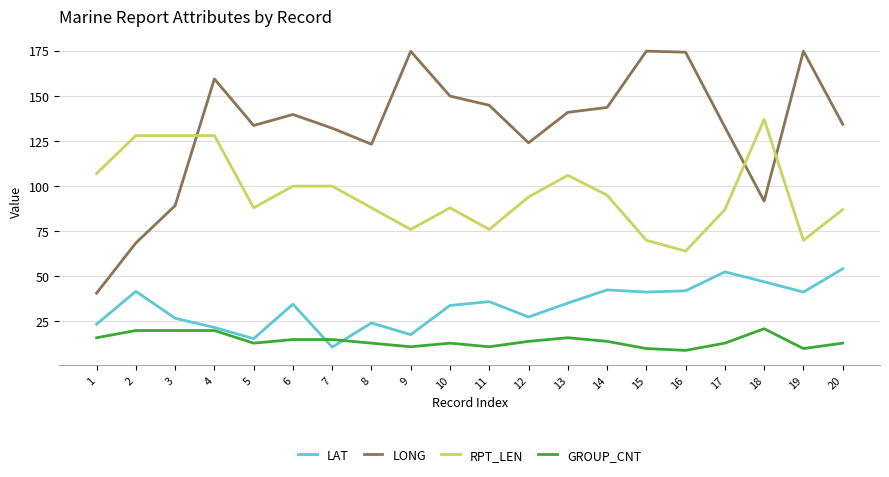

At which category is the sum across all series the highest?

4